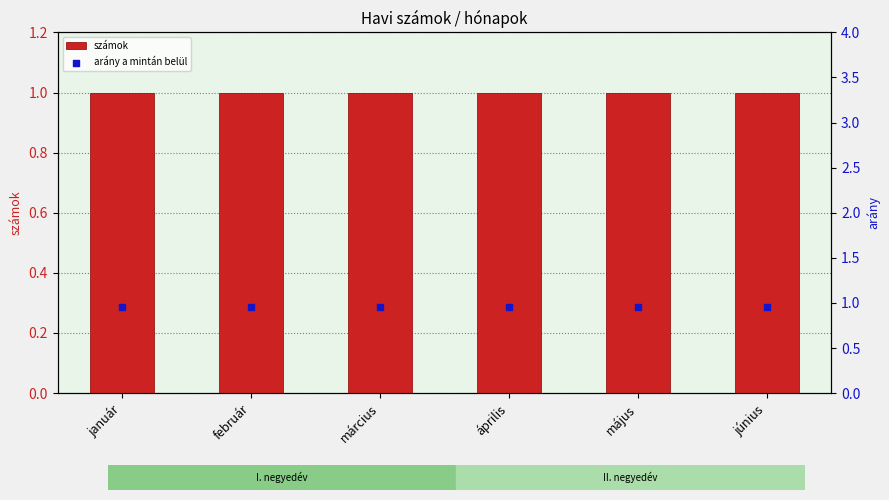

Which series has the largest total across all categories?

számok